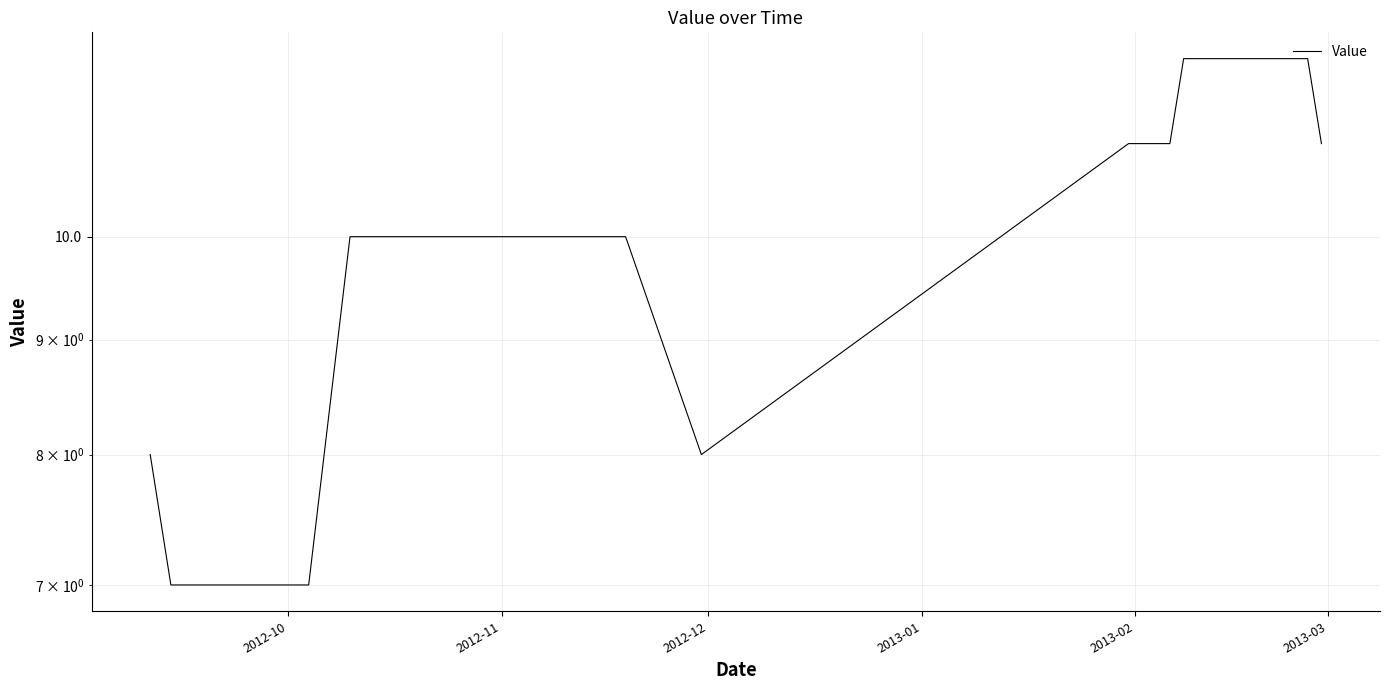

Count the number of categories in the chart.

40